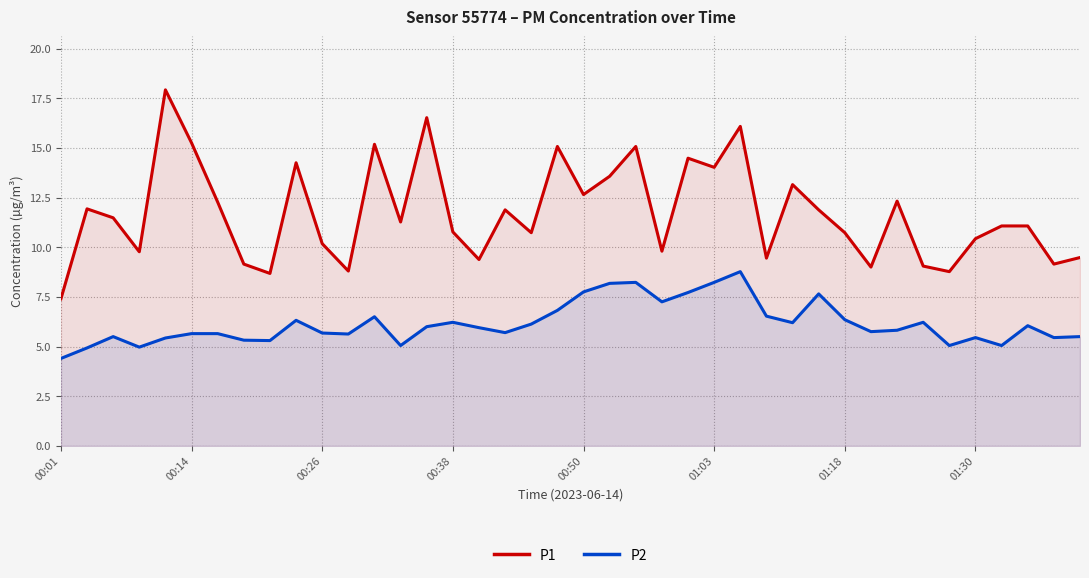

What is the value of the P2 point at the 13th from the left?

6.5